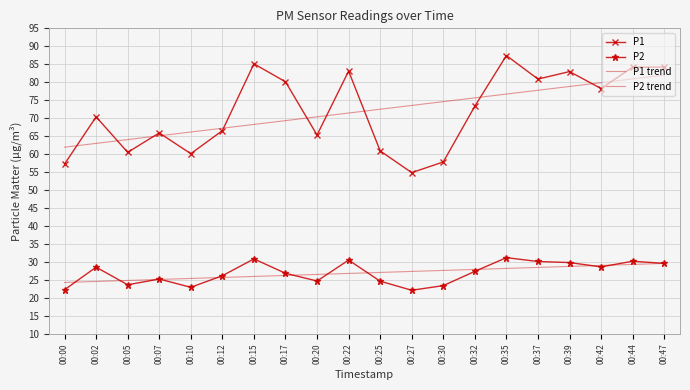

What is the total value across all series at 00:25?

185.1